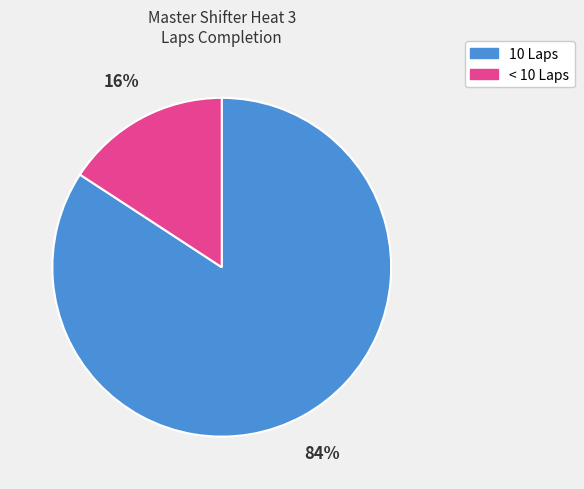

Does any single category account for the majority?

Yes